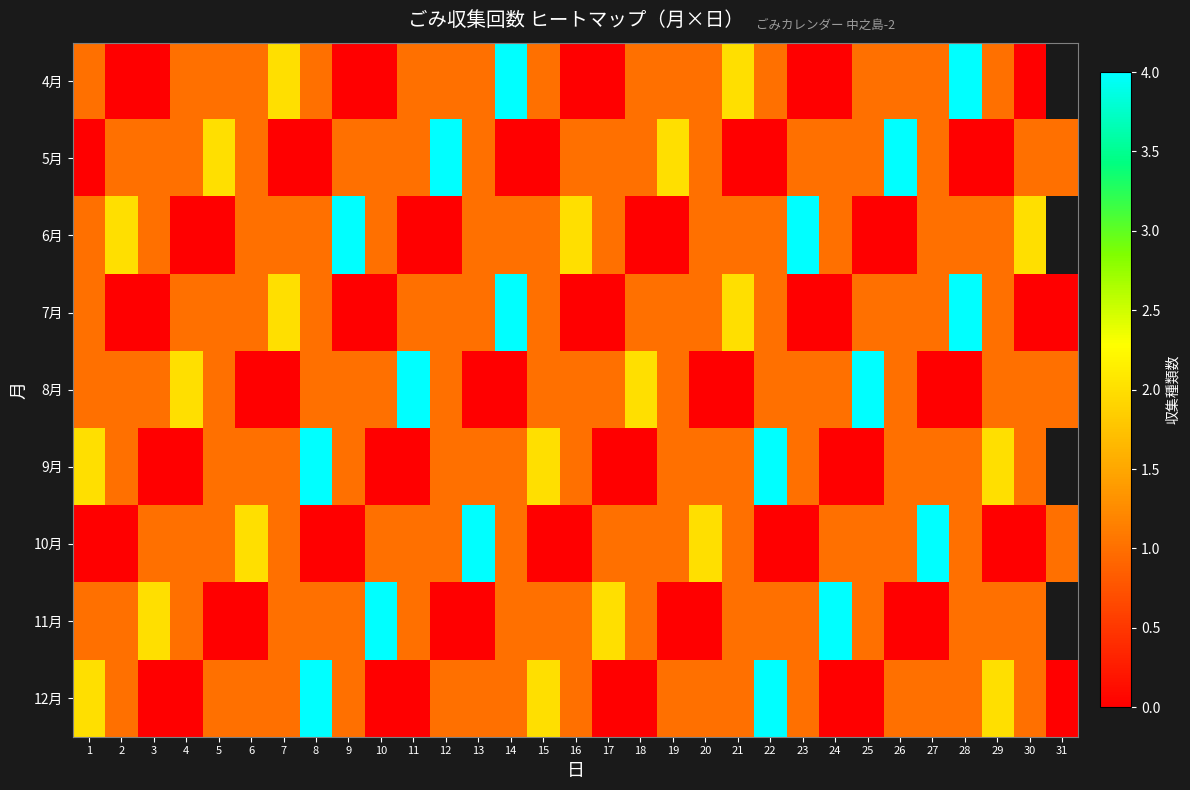

At which category does the chart reach its minimum across all series?

2